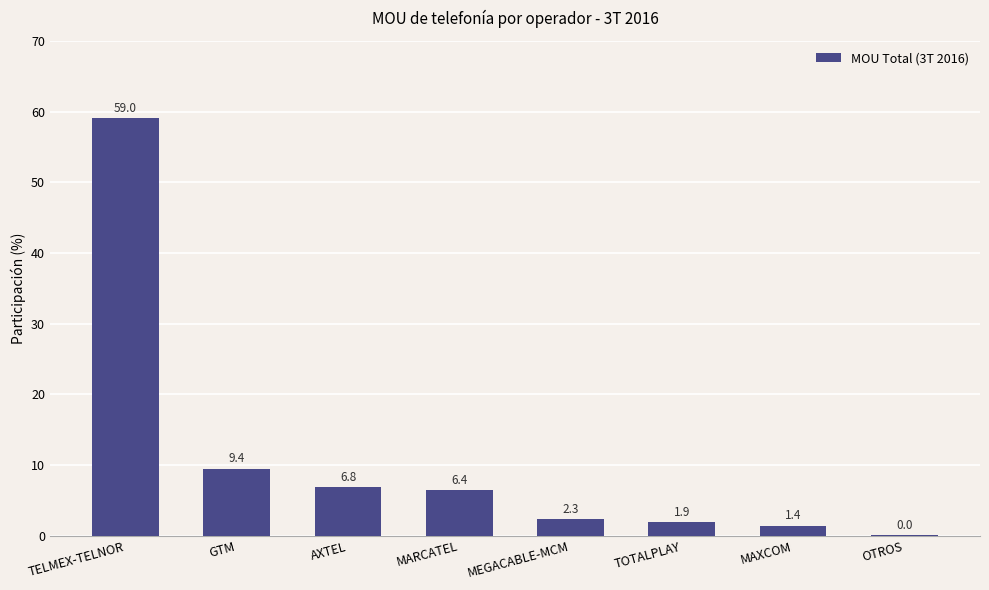

The chart shows a value of 1.4 at MAXCOM. True or false?

True